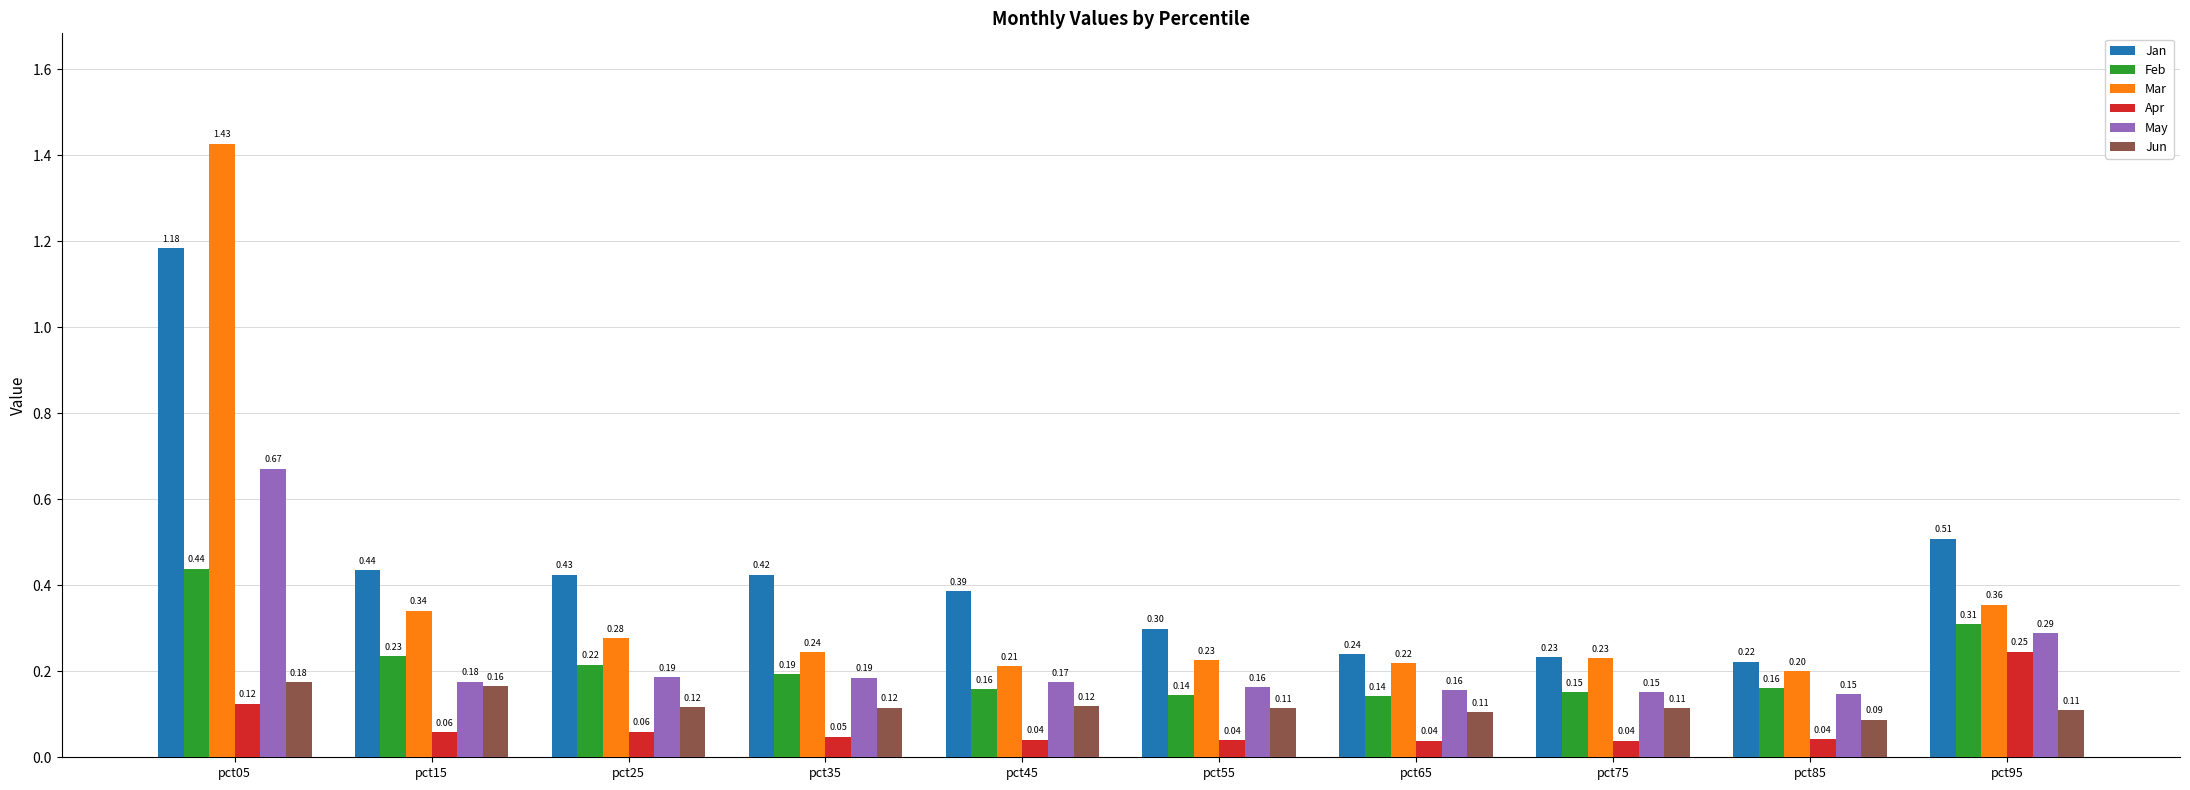

Does the chart contain stacked bars?

No